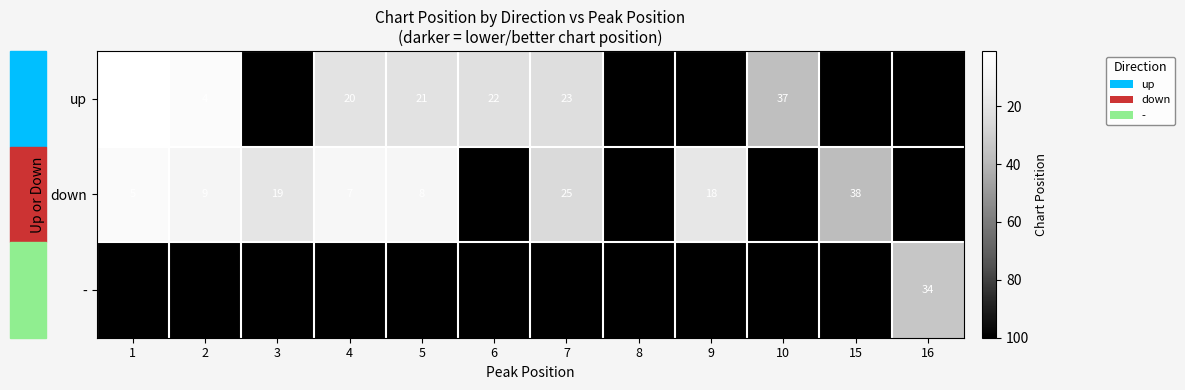

Between 6 and 7, which is larger?

7